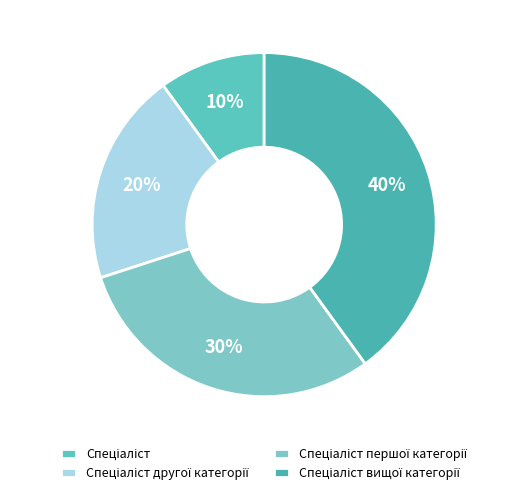

Count the number of slices in the pie.

4